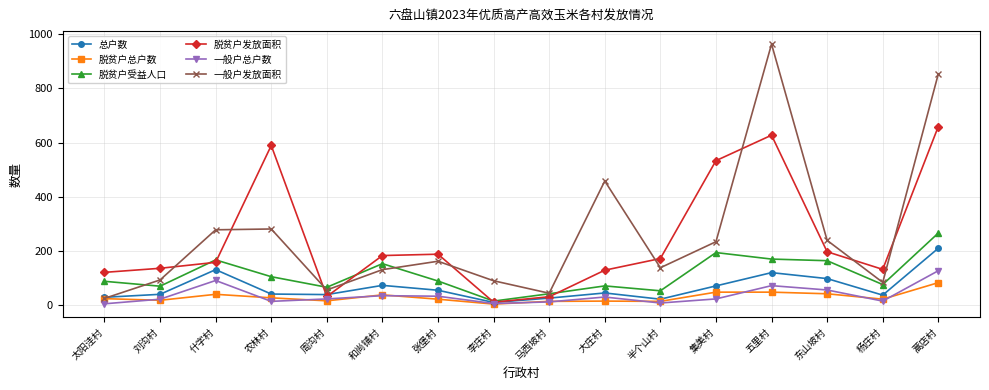

Rank the series by their maximum value, from lowest to highest.

脱贫户总户数, 一般户总户数, 总户数, 脱贫户受益人口, 脱贫户发放面积, 一般户发放面积